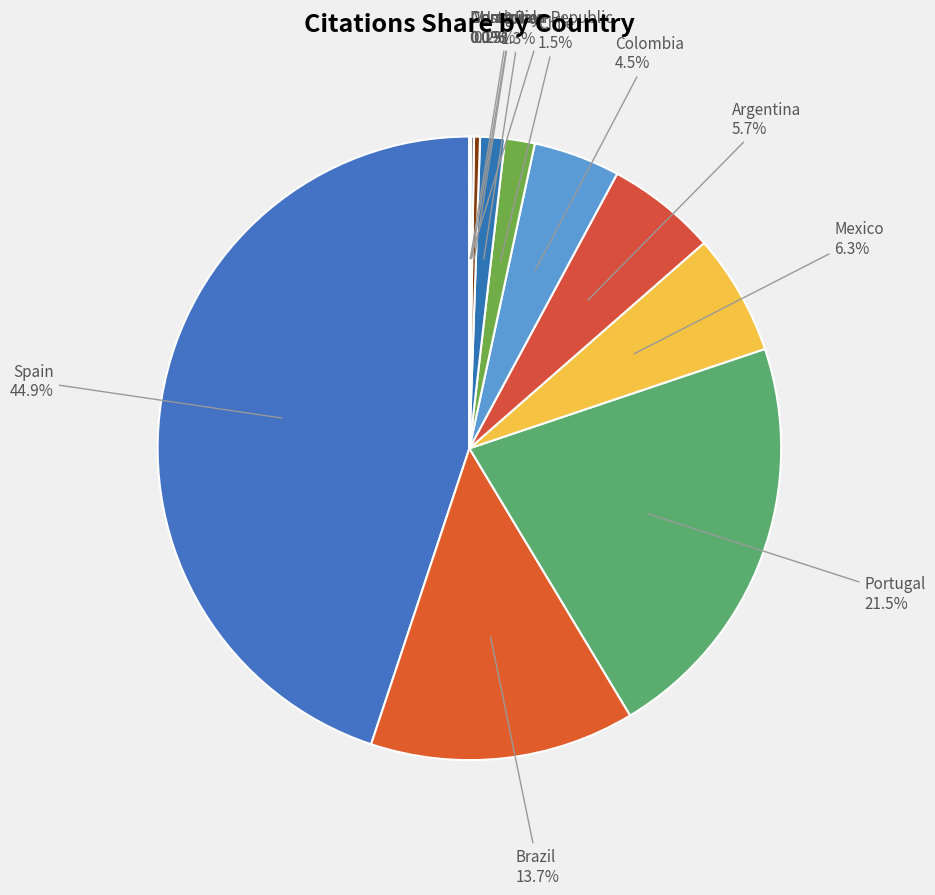

Between Spain and Colombia, which is larger?

Spain